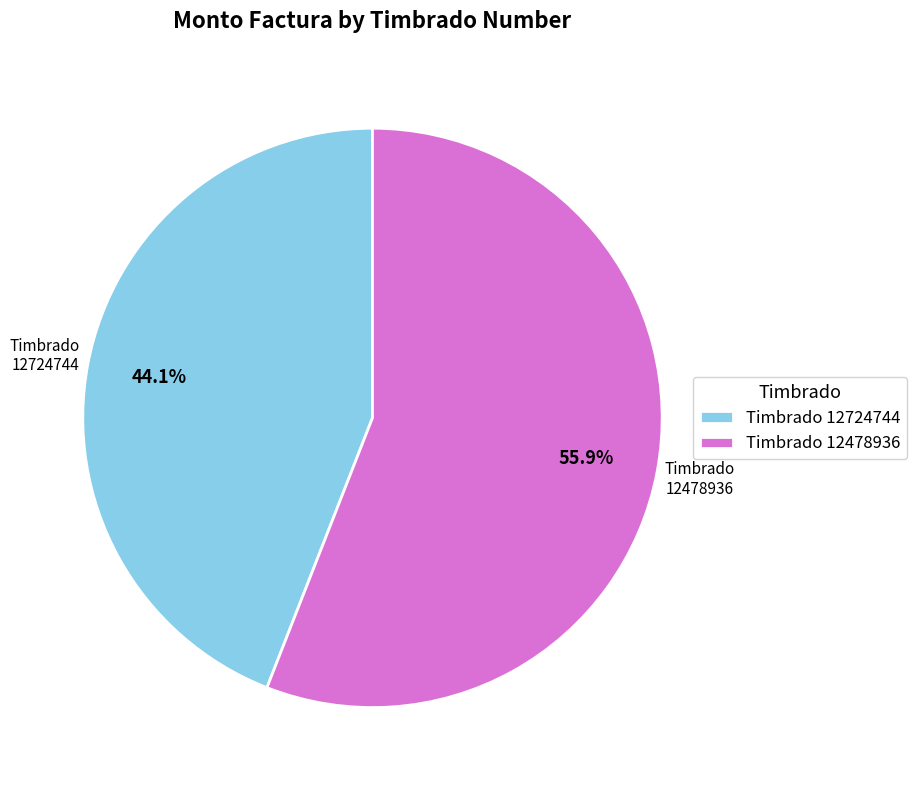

How many segments does this pie chart have?

2